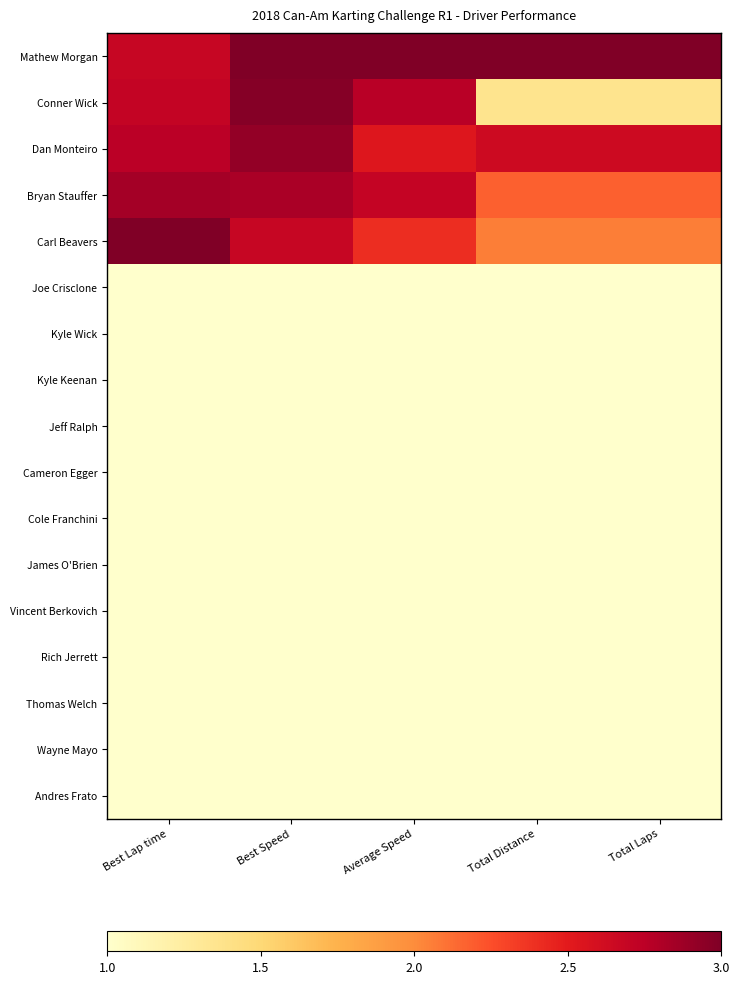

Count the number of data series in this chart.

17